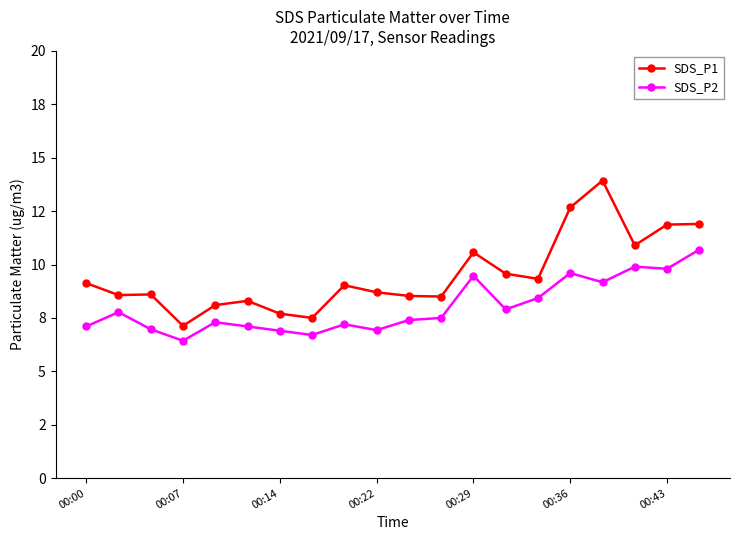

True or false: SDS_P1 and SDS_P2 intersect in this chart.

False